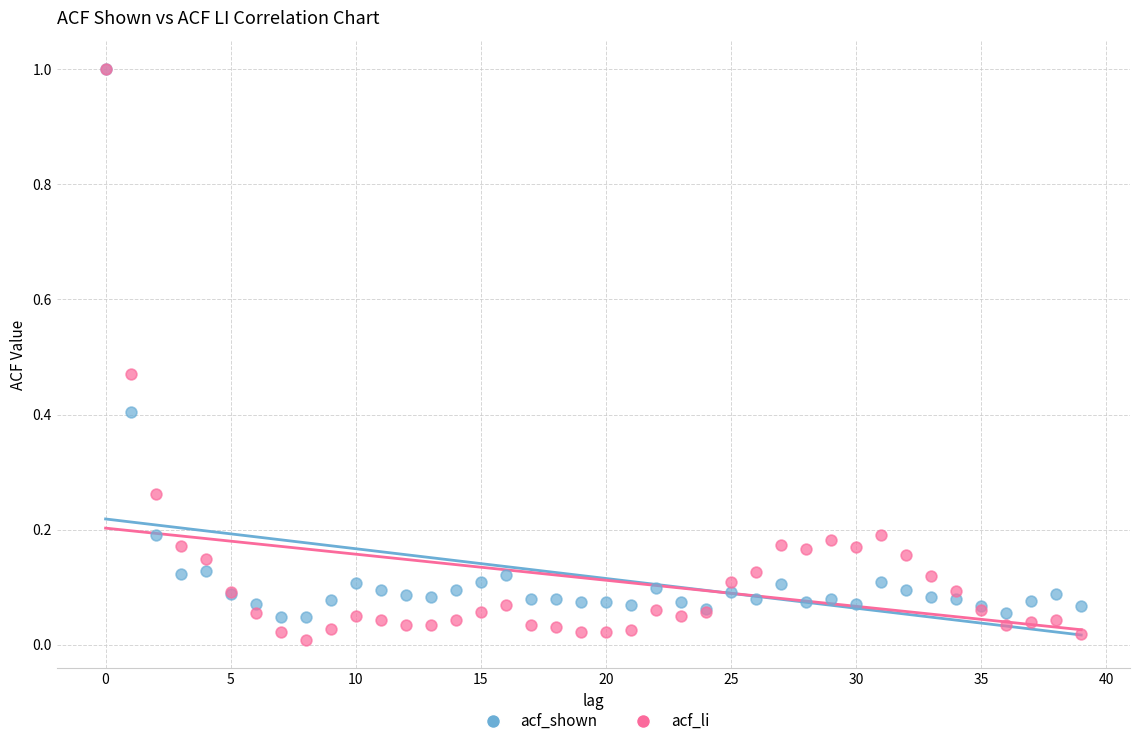

What are all the series names shown in the legend?

acf_shown, acf_li